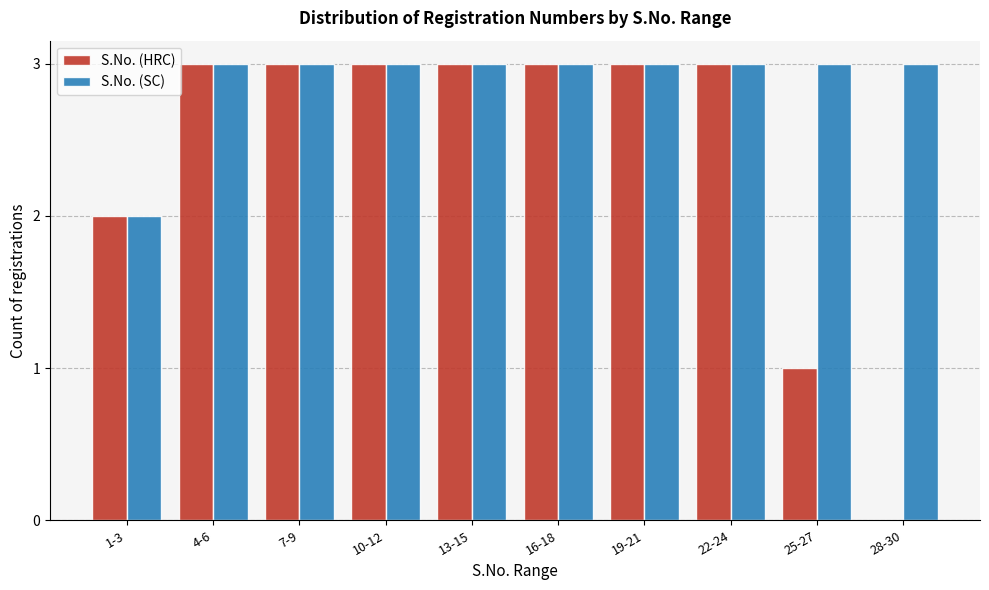

Reading right to left, what are all the values shown in this chart?

S.No. (HRC): 28-30=0	25-27=1	22-24=3	19-21=3	16-18=3	13-15=3	10-12=3	7-9=3	4-6=3	1-3=2
S.No. (SC): 28-30=3	25-27=3	22-24=3	19-21=3	16-18=3	13-15=3	10-12=3	7-9=3	4-6=3	1-3=2